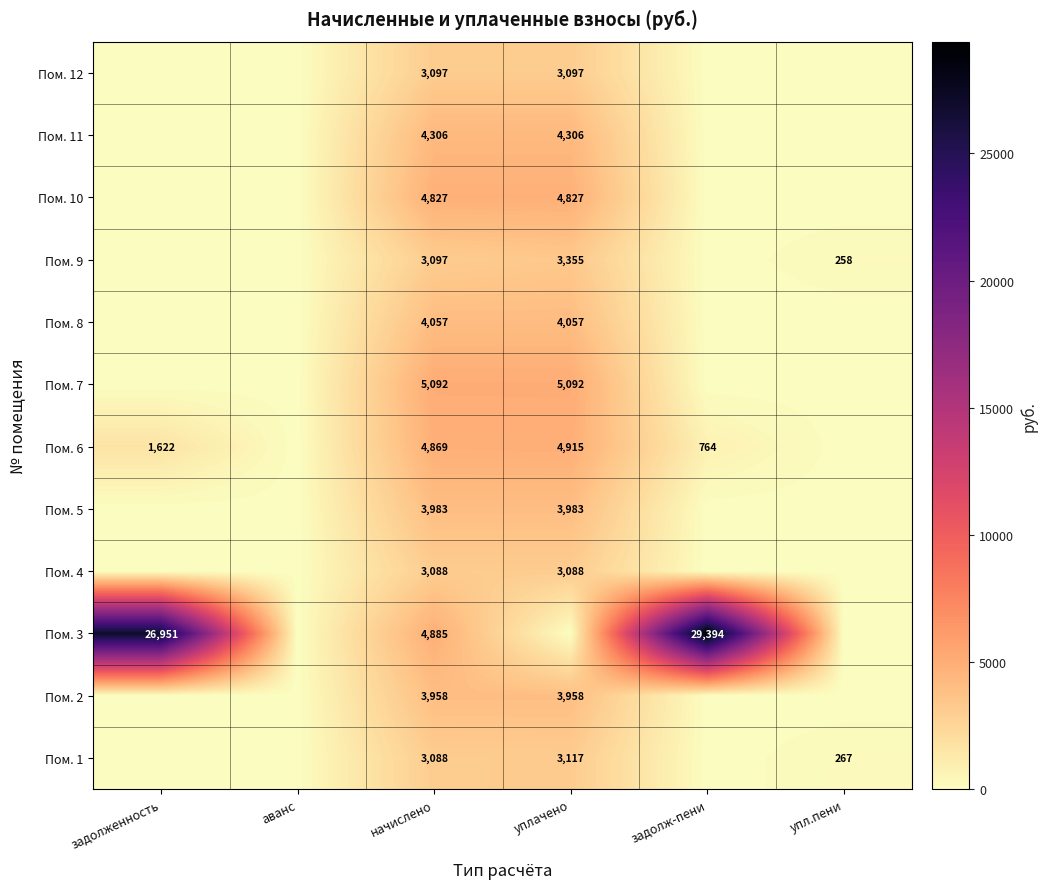

At how many categories does at least one series exceed 11552?

2